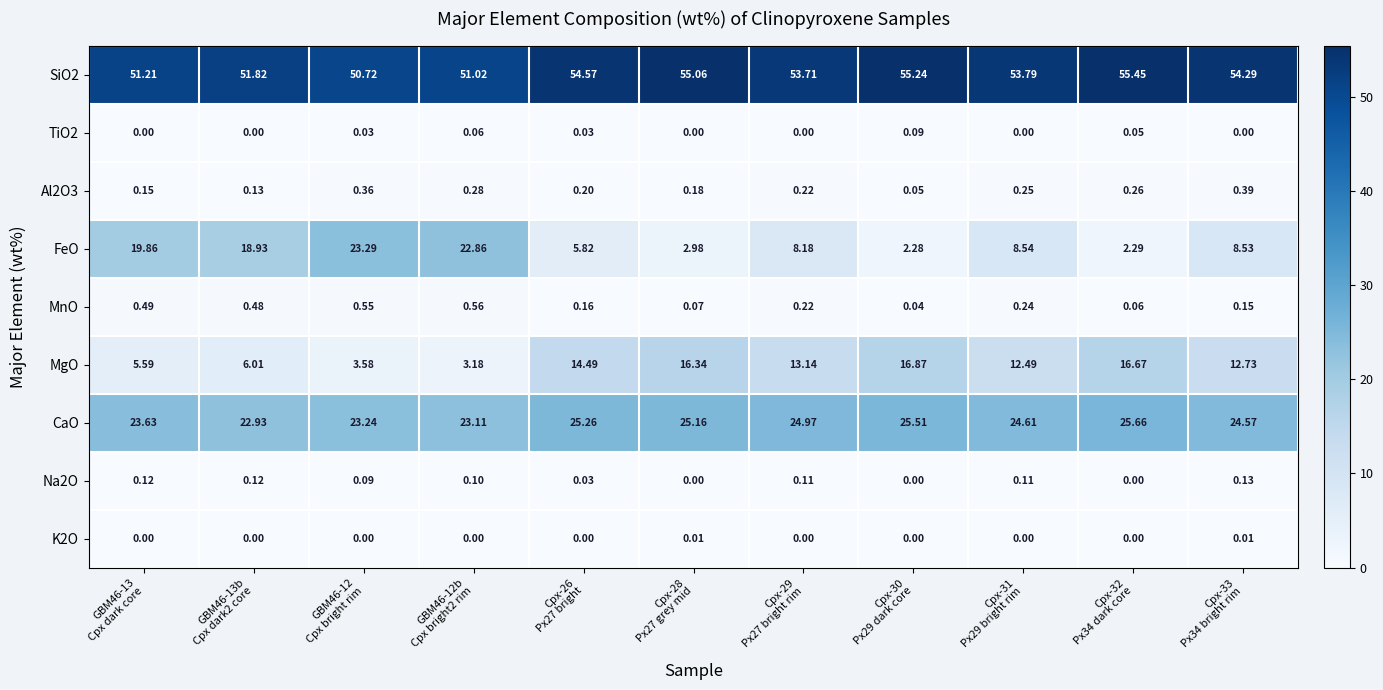

Which series has the widest spread of values?

FeO